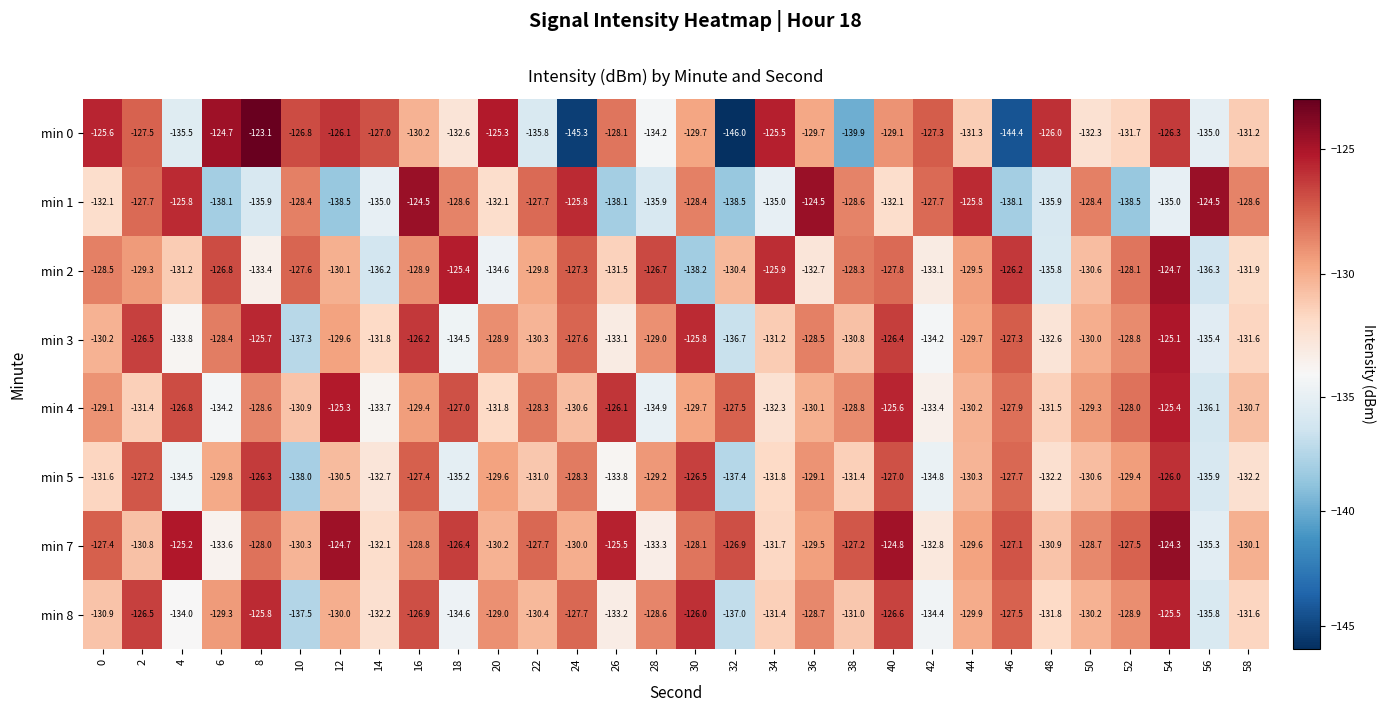

Count the number of data series in this chart.

8